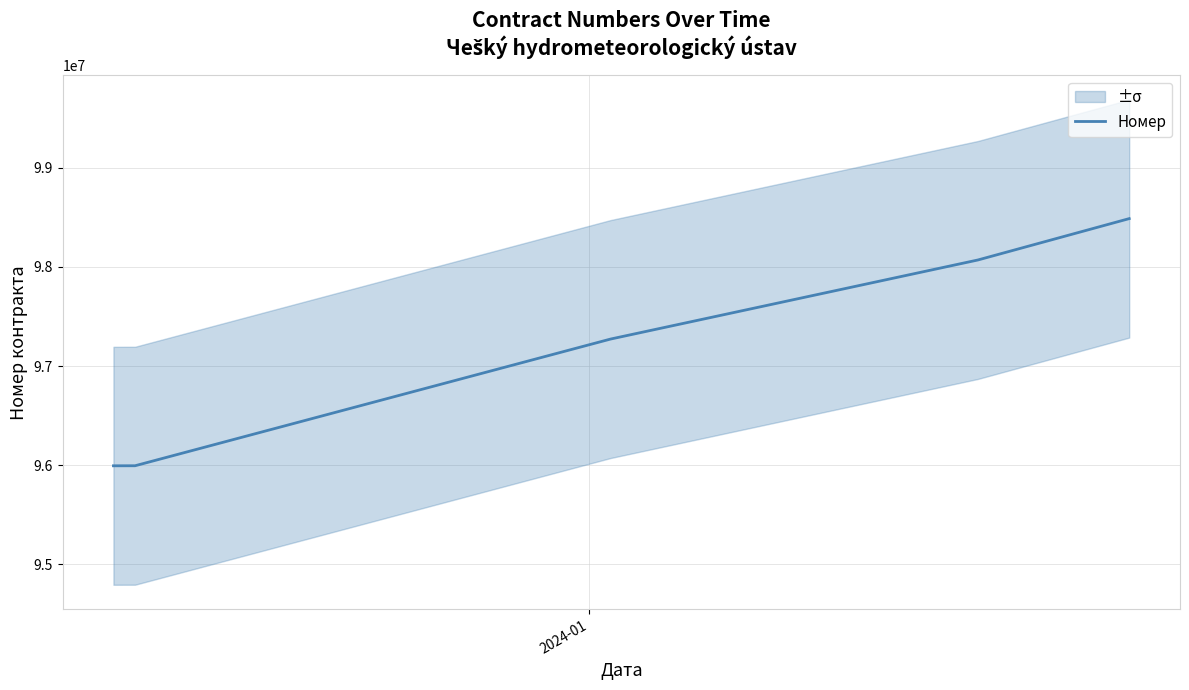

What is the maximum value for Номер?

98486749